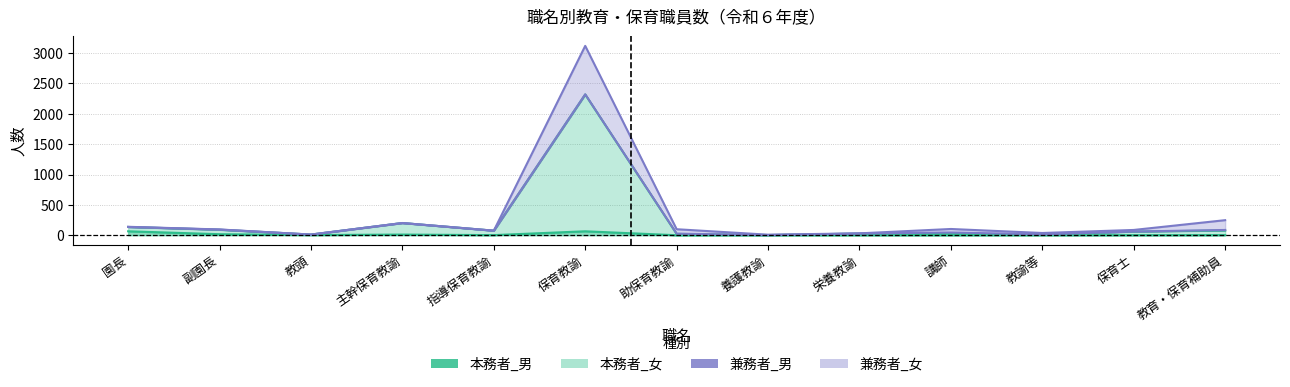

Does the chart have visible grid lines?

Yes